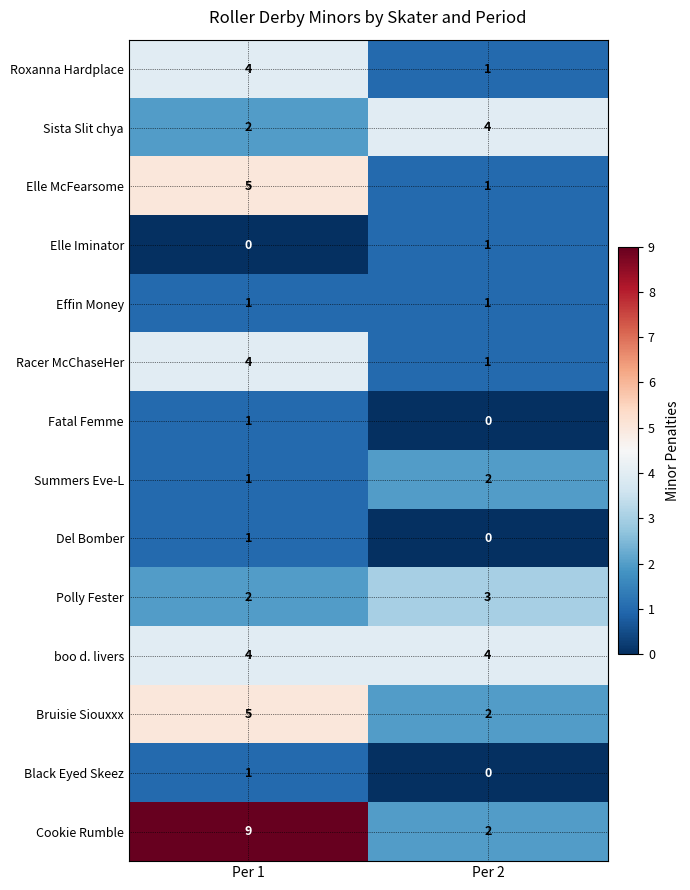

Reading left to right, extract all data points from this chart.

Roxanna Hardplace: Per 1=4	Per 2=1
Sista Slit chya: Per 1=2	Per 2=4
Elle McFearsome: Per 1=5	Per 2=1
Elle Iminator: Per 1=0	Per 2=1
Effin Money: Per 1=1	Per 2=1
Racer McChaseHer: Per 1=4	Per 2=1
Fatal Femme: Per 1=1	Per 2=0
Summers Eve-L: Per 1=1	Per 2=2
Del Bomber: Per 1=1	Per 2=0
Polly Fester: Per 1=2	Per 2=3
boo d. livers: Per 1=4	Per 2=4
Bruisie Siouxxx: Per 1=5	Per 2=2
Black Eyed Skeez: Per 1=1	Per 2=0
Cookie Rumble: Per 1=9	Per 2=2